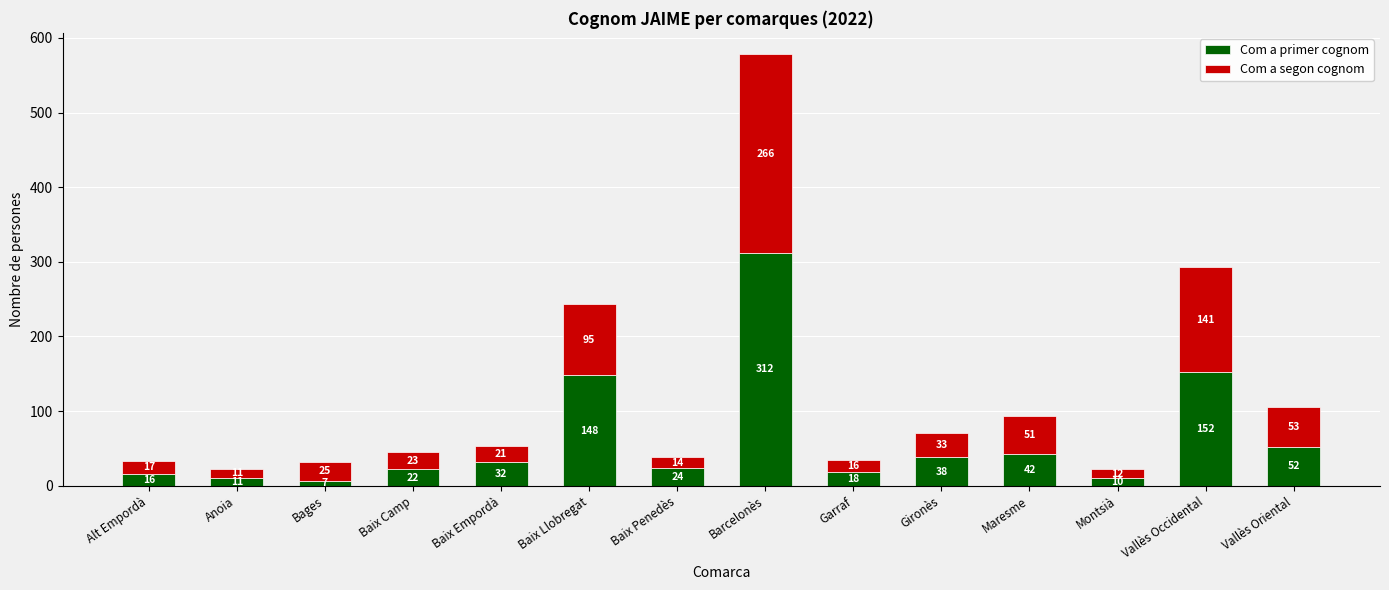

At which label is Com a primer cognom closest to 159?

Vallès Occidental